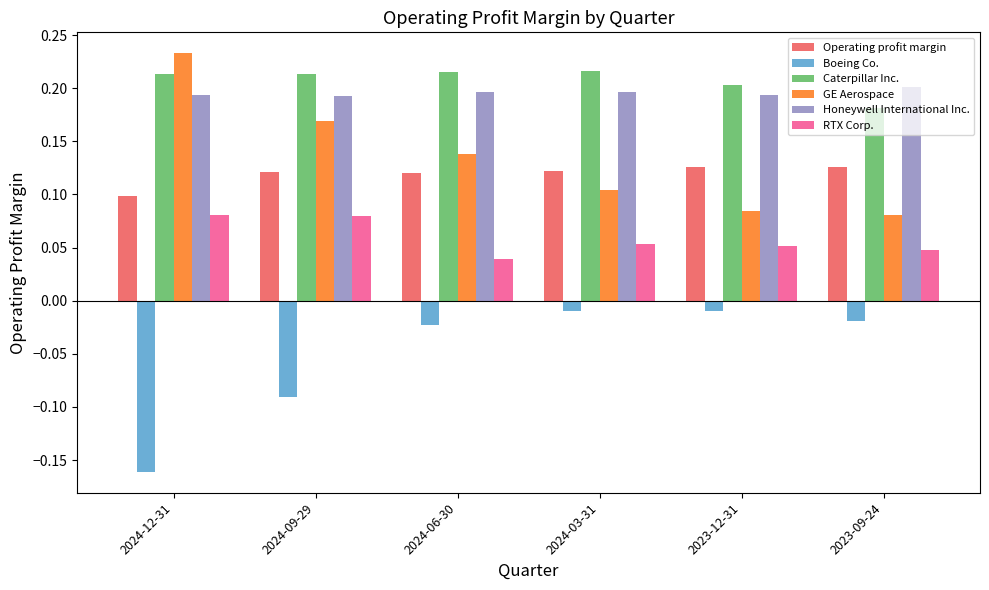

What is the label of the 4th bar from the left?

2024-03-31